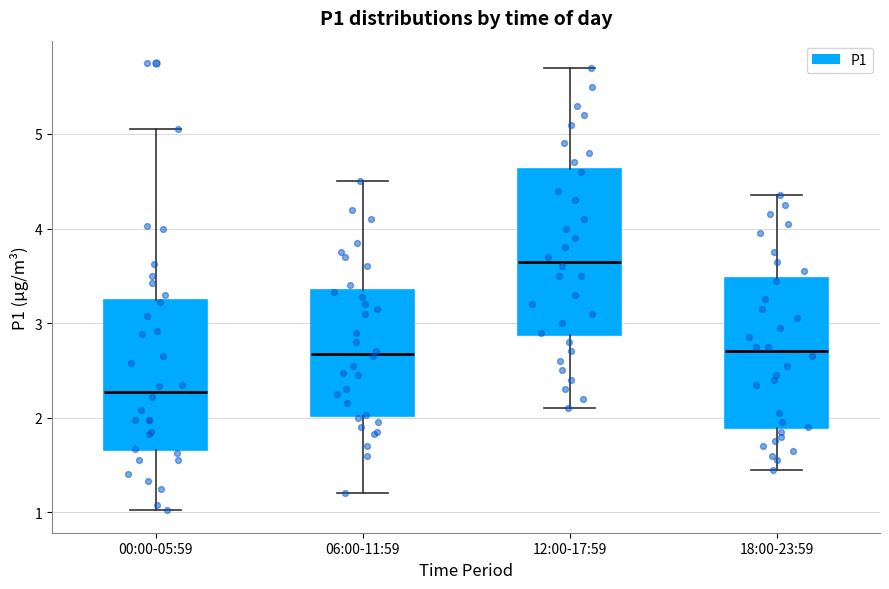

Reading left to right, transcribe this box plot: for each box, give where its median line is, the range the box spans, and where its two whiskers end, as read against the y-axis. The values are not printed on the chart, so give them approximately, as read against the axis.

00:00-05:59: median 2.3, box 1.7 to 3.2, whiskers 1.0 to 5.1
06:00-11:59: median 2.7, box 2.0 to 3.3, whiskers 1.2 to 4.5
12:00-17:59: median 3.7, box 2.9 to 4.6, whiskers 2.1 to 5.7
18:00-23:59: median 2.7, box 1.9 to 3.5, whiskers 1.5 to 4.4